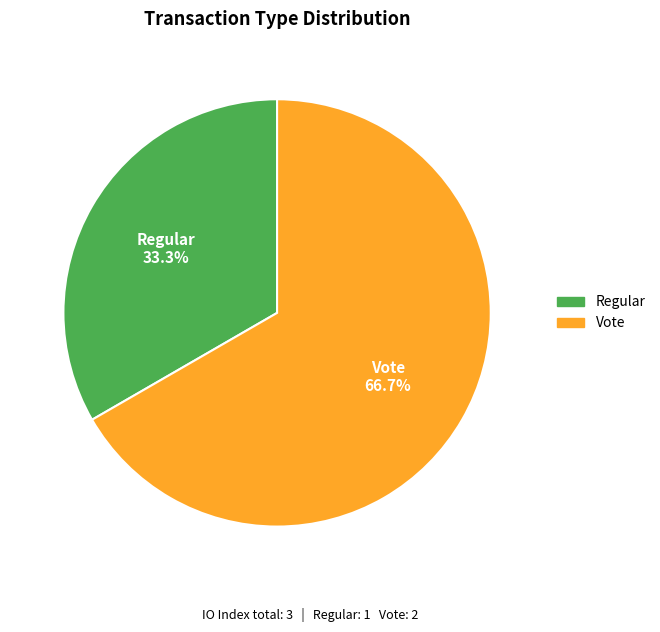

Combined, do Vote and Regular account for over 50%?

Yes